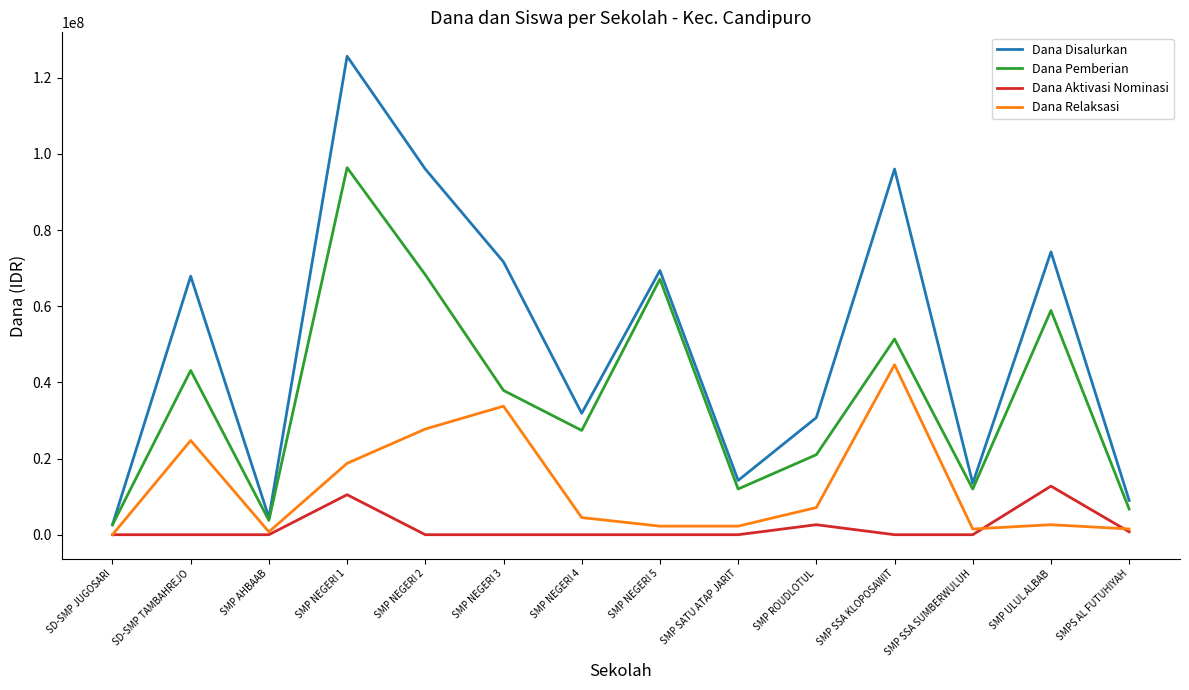

What is the maximum value for Dana Pemberian?

96375000